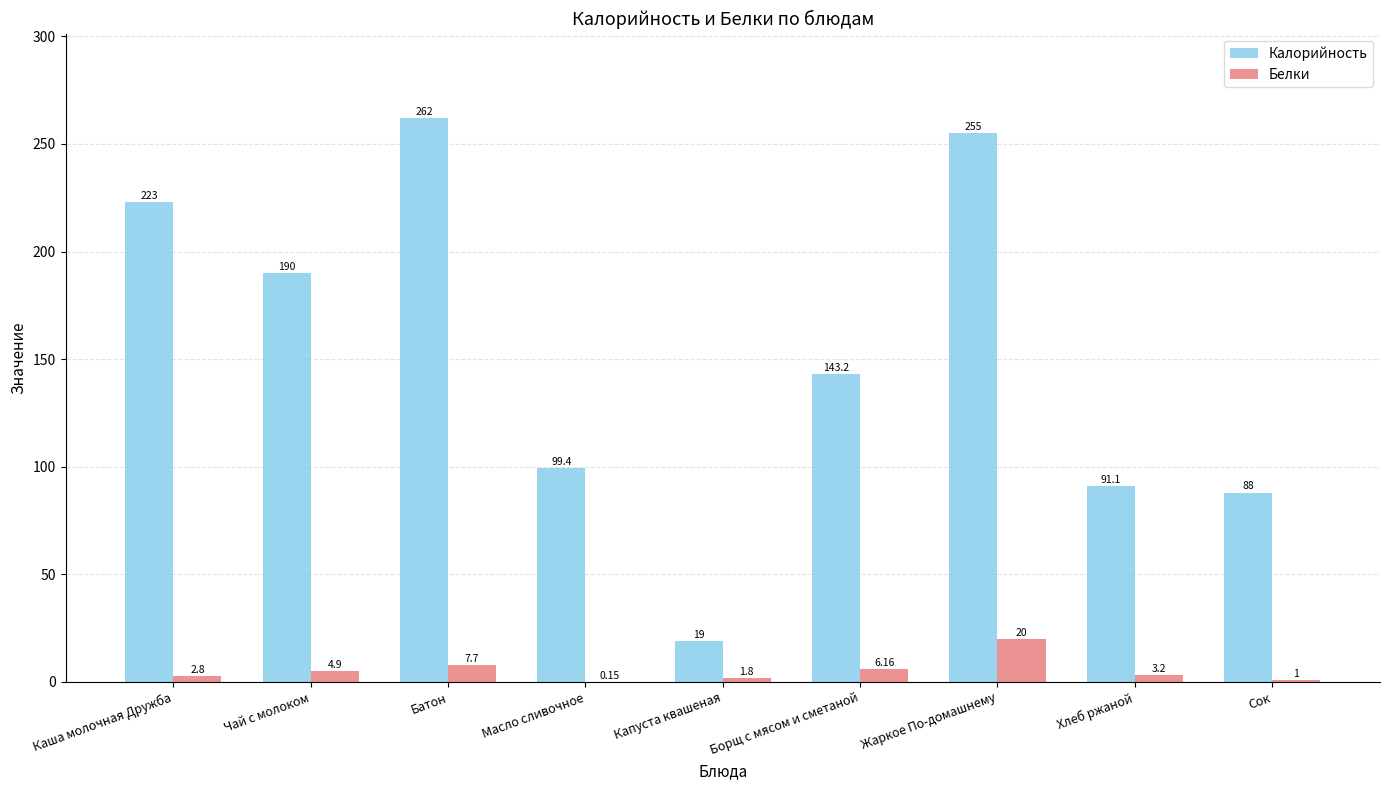

How many data points in Белки are above 3?

5